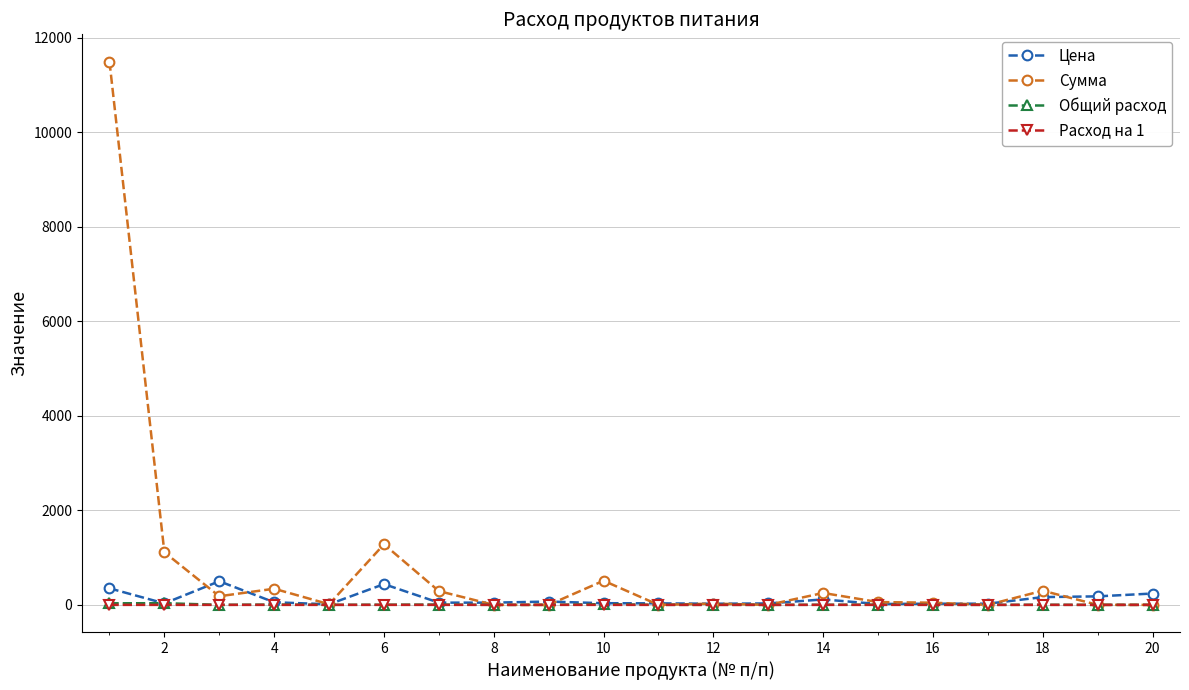

True or false: Общий расход has more than 0 interior local peaks.

True